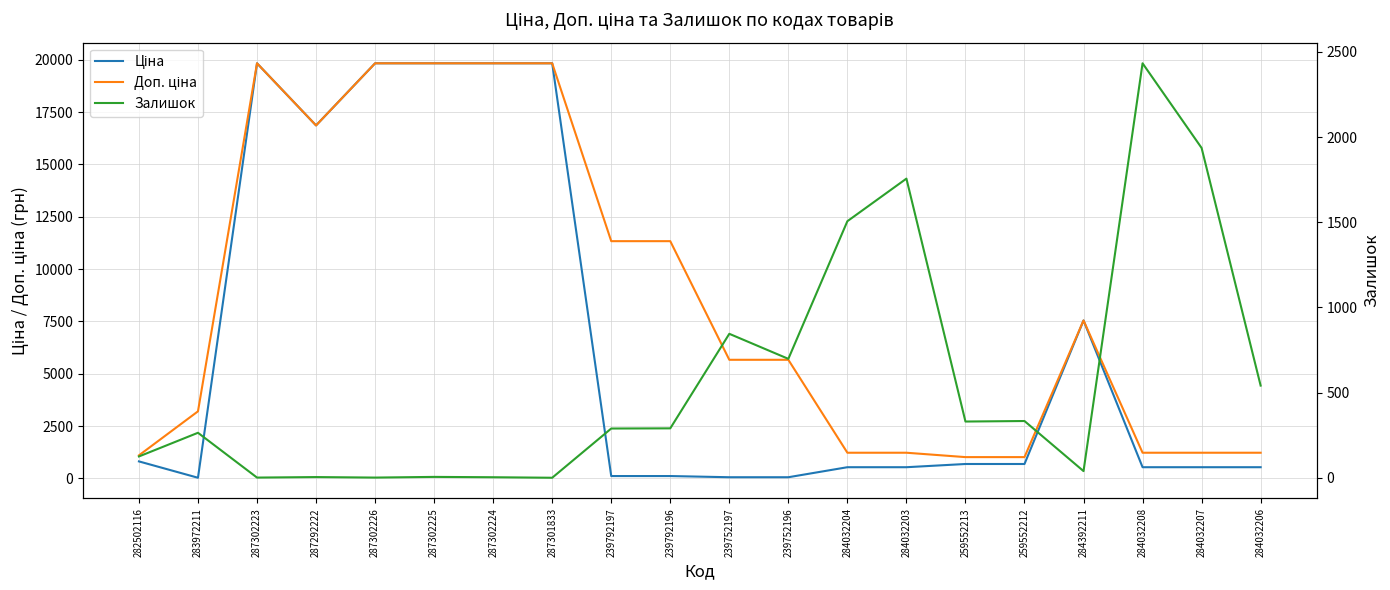

What are all the series names shown in the legend?

Ціна, Доп. ціна, Залишок